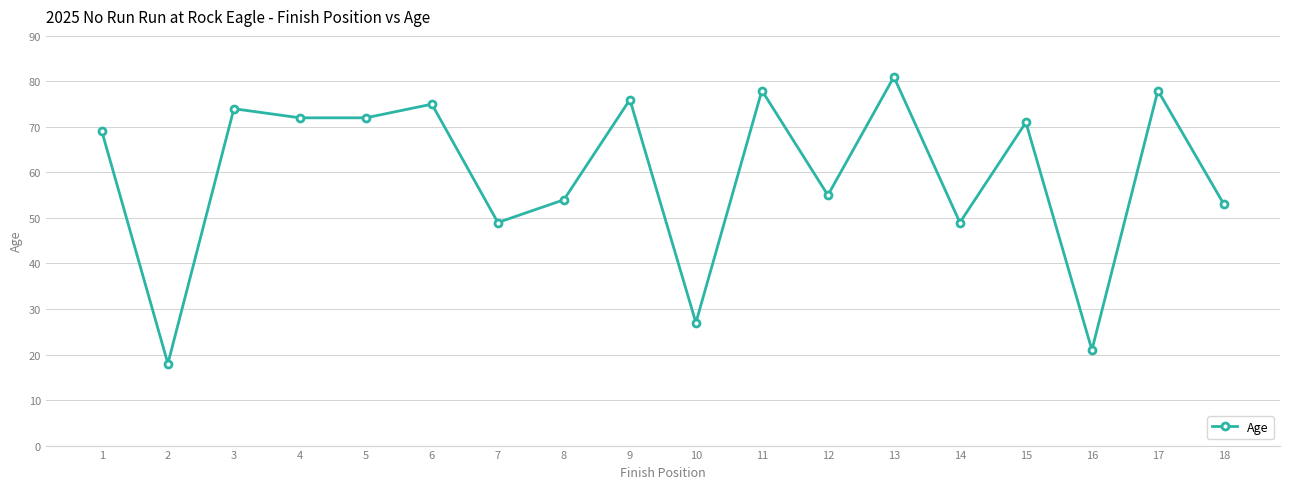

What is the difference between the maximum and minimum values?

63